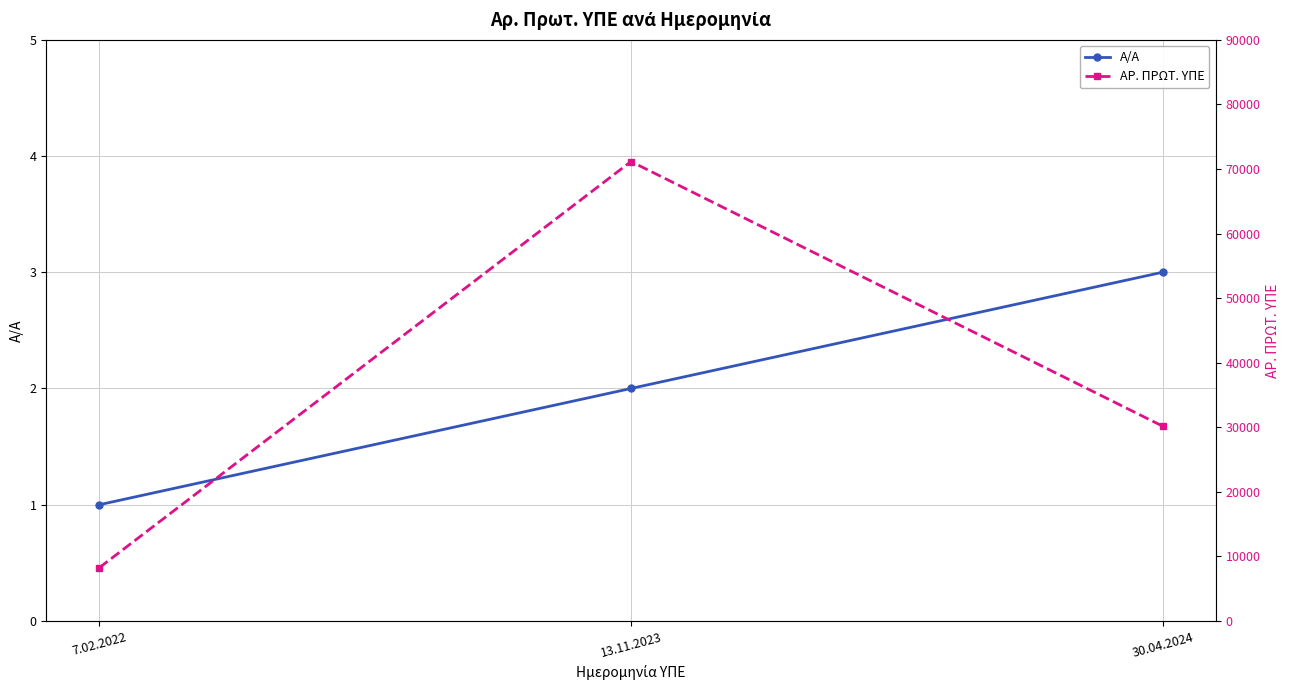

At which category does the chart reach its peak across all series?

13.11.2023